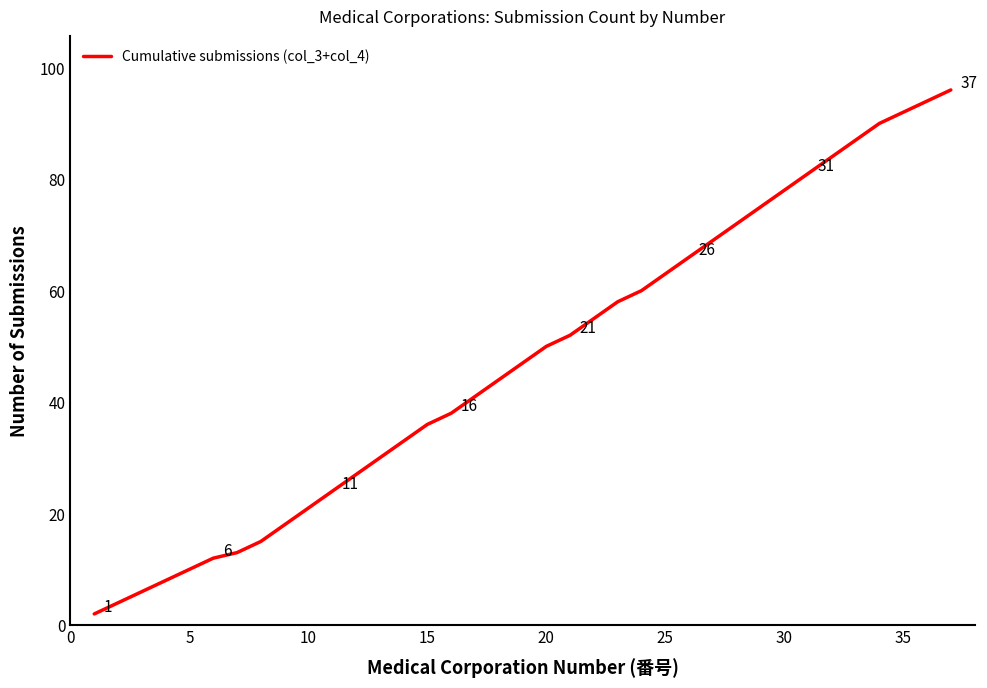

What is the minimum value shown in the chart?

2